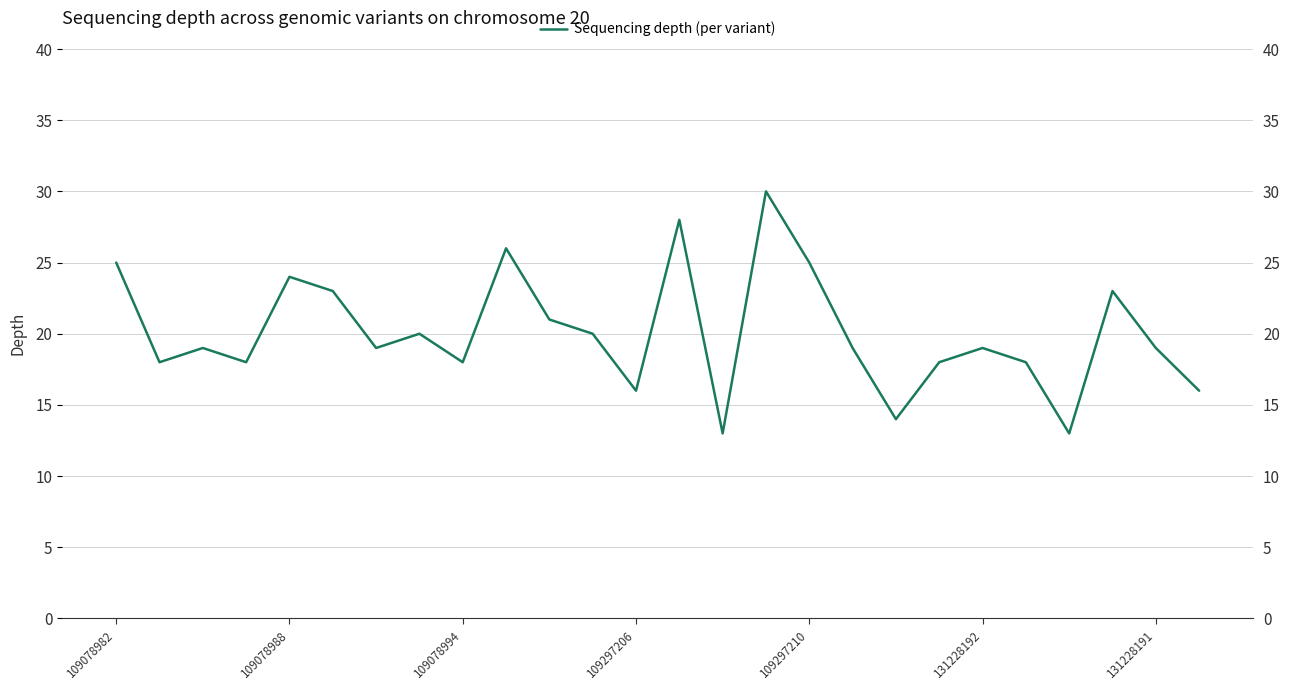

Is it true that the value at 131228191 is 34?

False